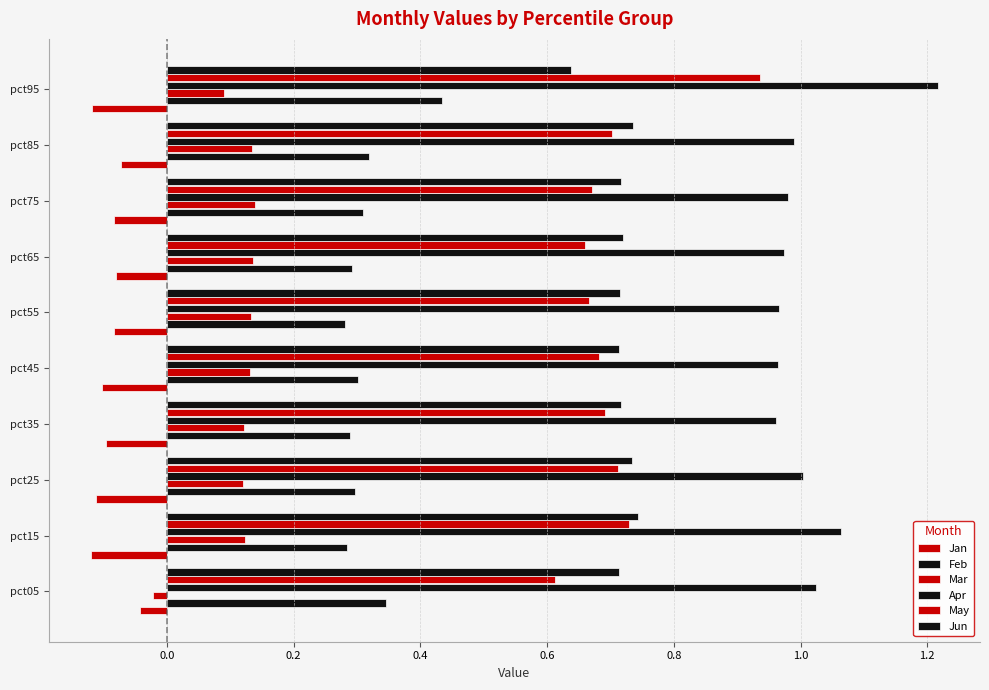

How many series are shown in this chart?

6